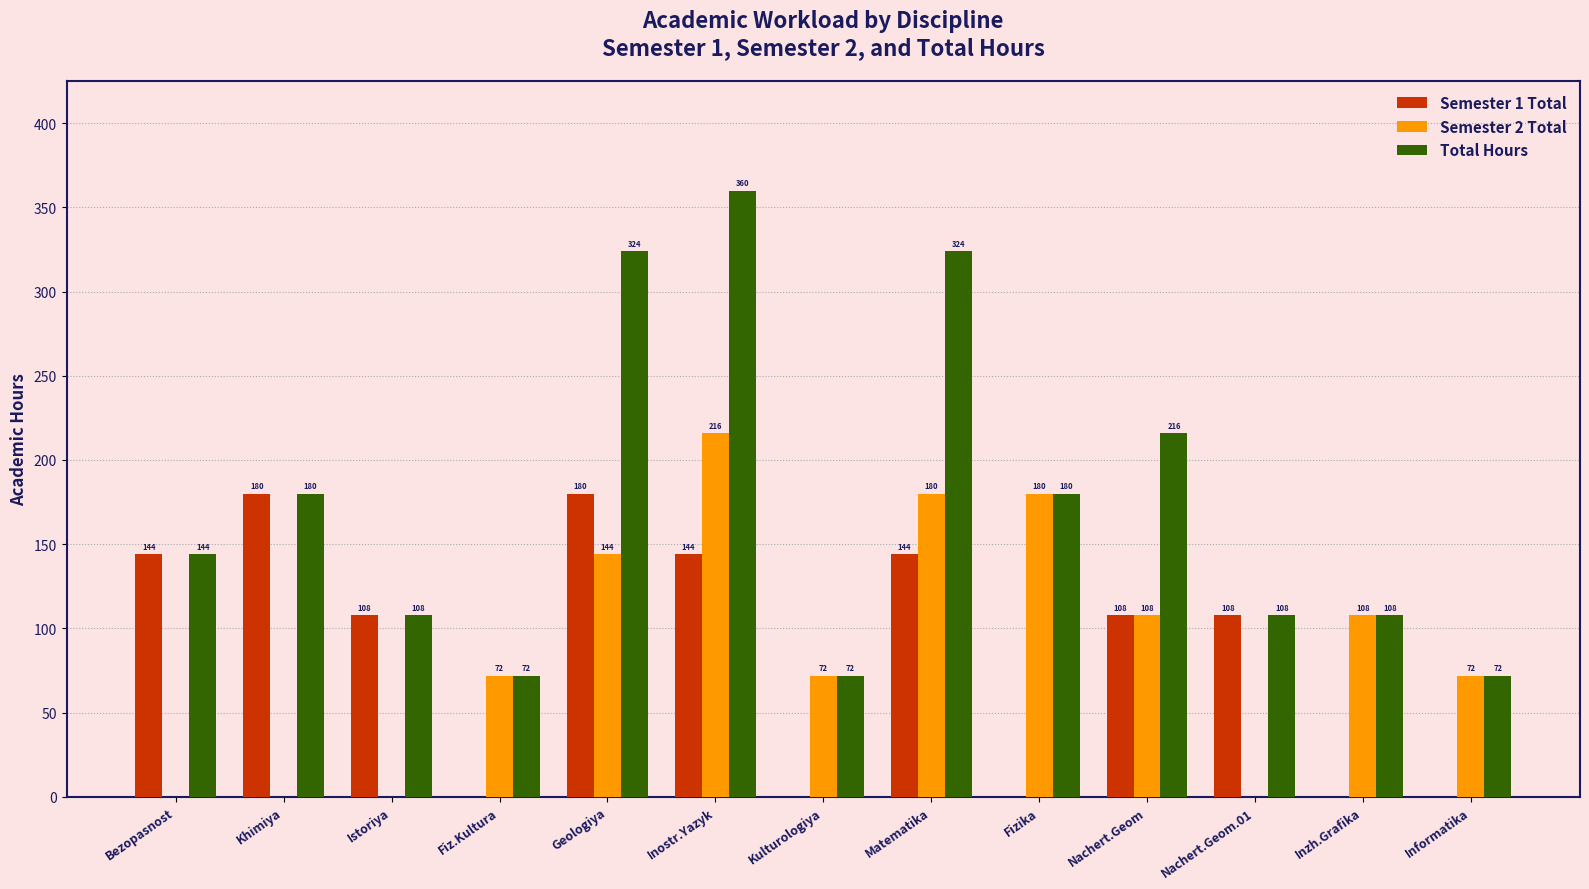

The Semester 1 Total series shows 244 at Geologiya. True or false?

False